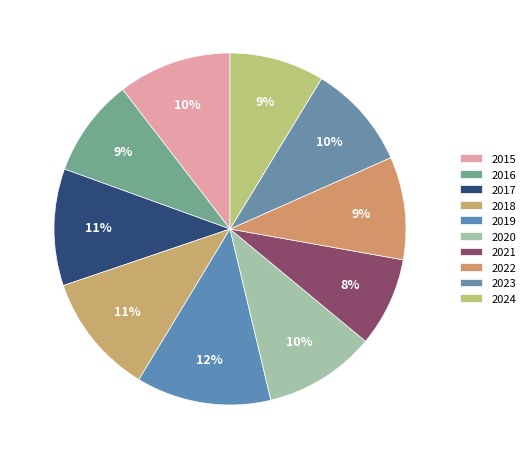

Does any single category account for the majority?

No